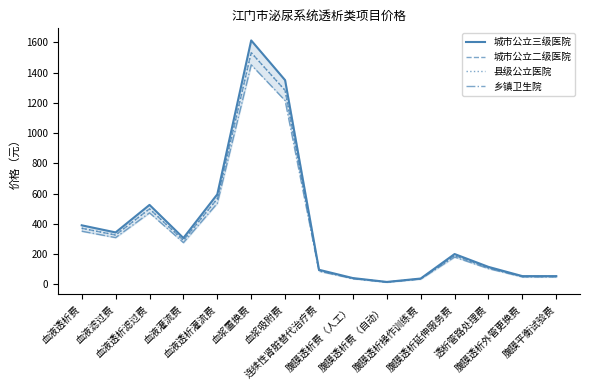

Which series has the largest total across all categories?

城市公立三级医院